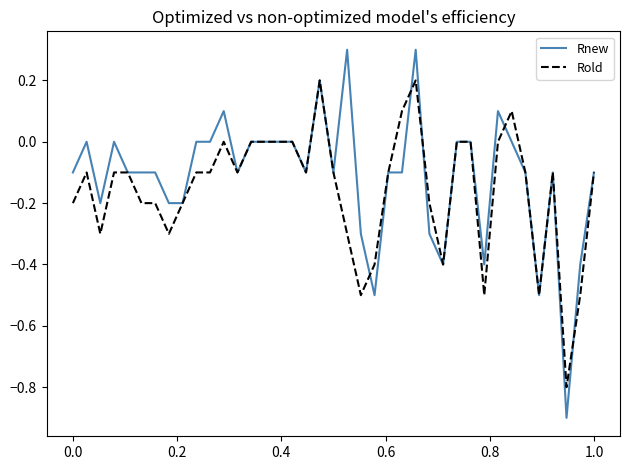

List the series in order of their peak value, lowest first.

Rold, Rnew